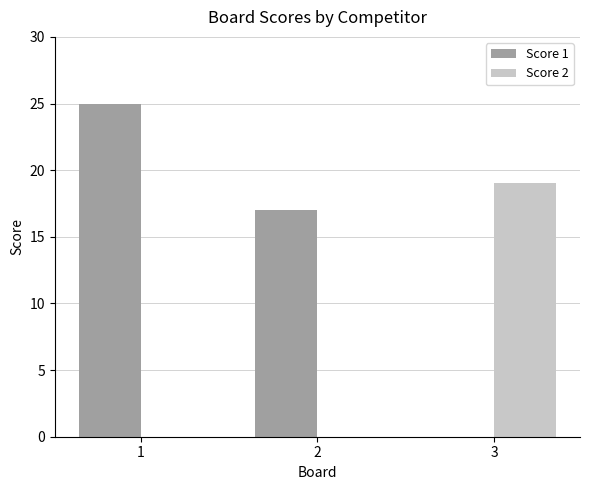

How many positive values does the Score 1 series have?

2